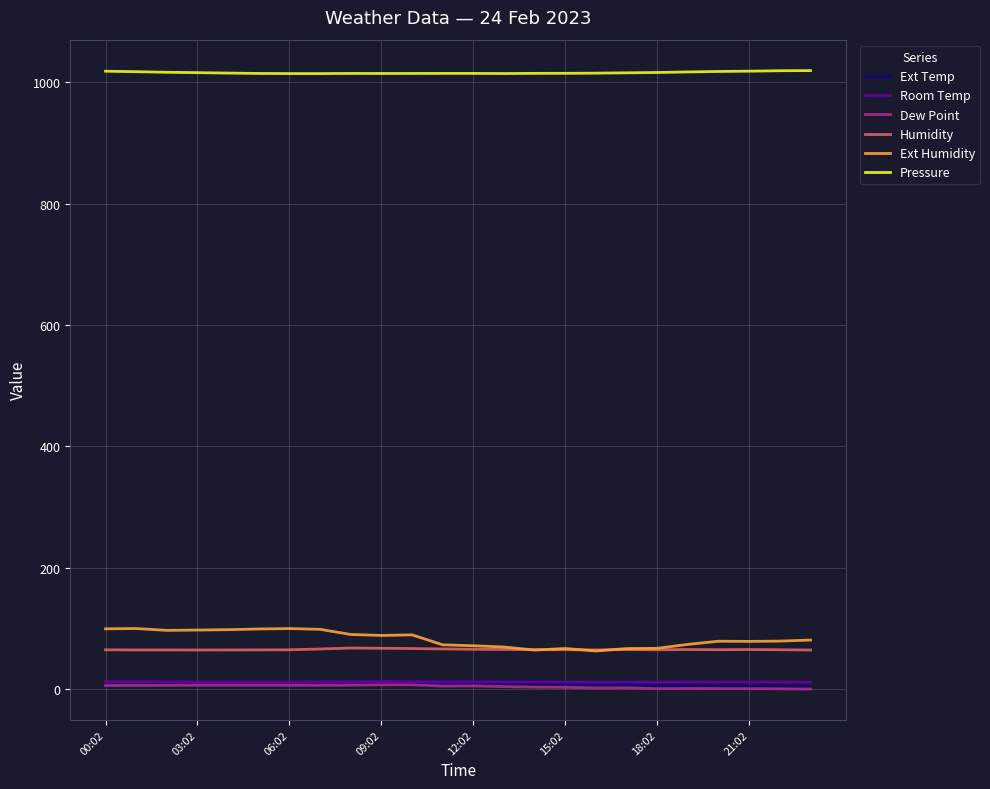

What is the sum of all Room Temp values?

284.7